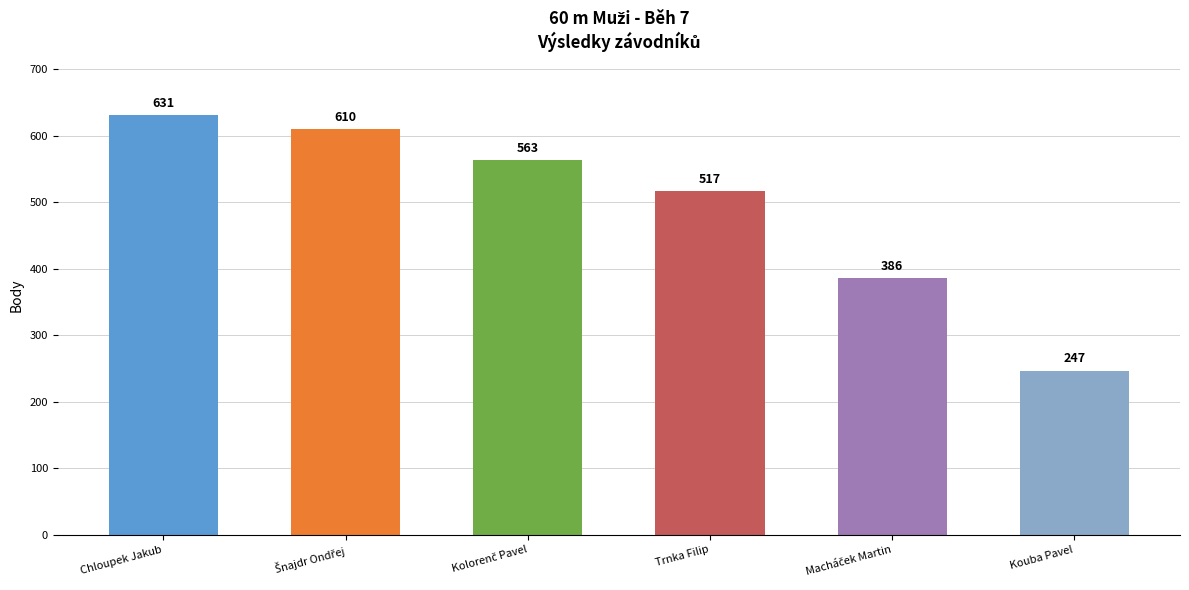

Reading left to right, extract all data points from this chart.

631	610	563	517	386	247